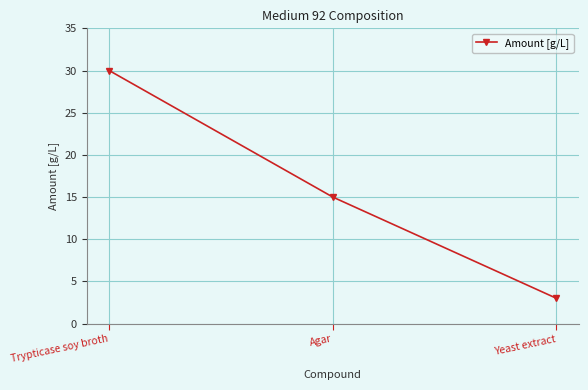

Does the chart have visible grid lines?

Yes